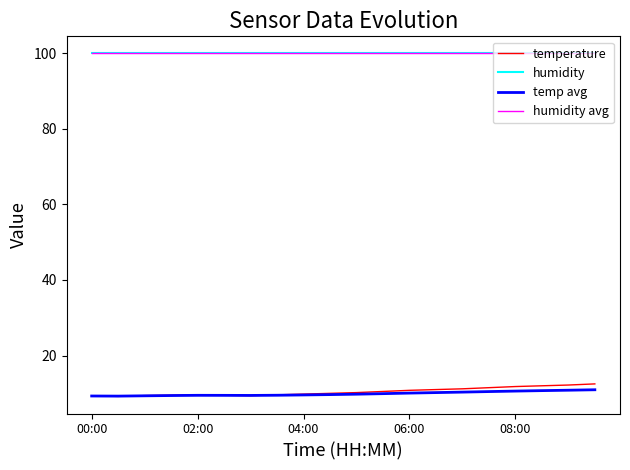

At how many categories does at least one series exceed 27?

20